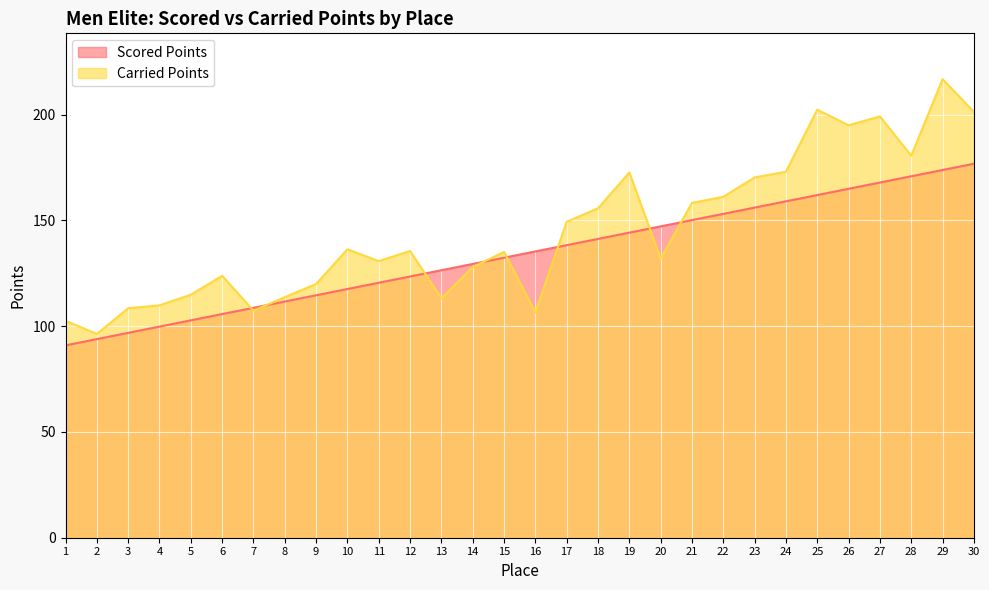

What is the value of the Carried Points point at the 30th from the left?

201.3